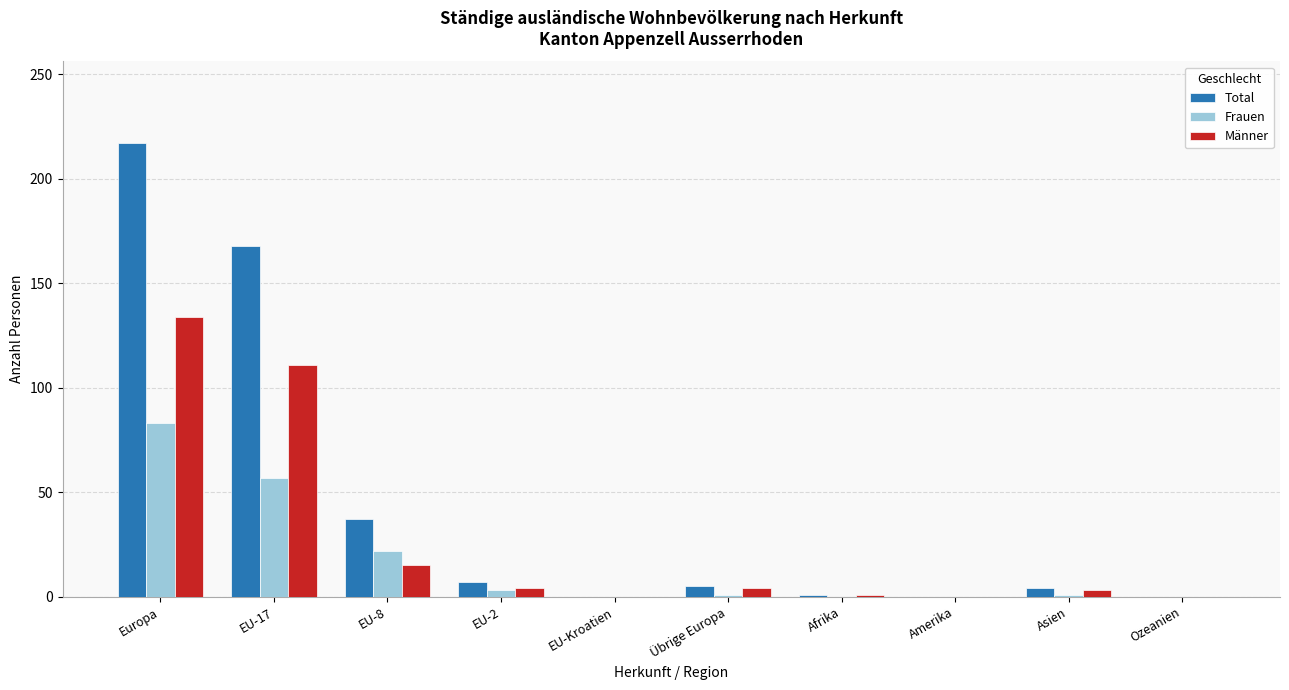

Which series changed the most between EU-8 and Asien?

Total